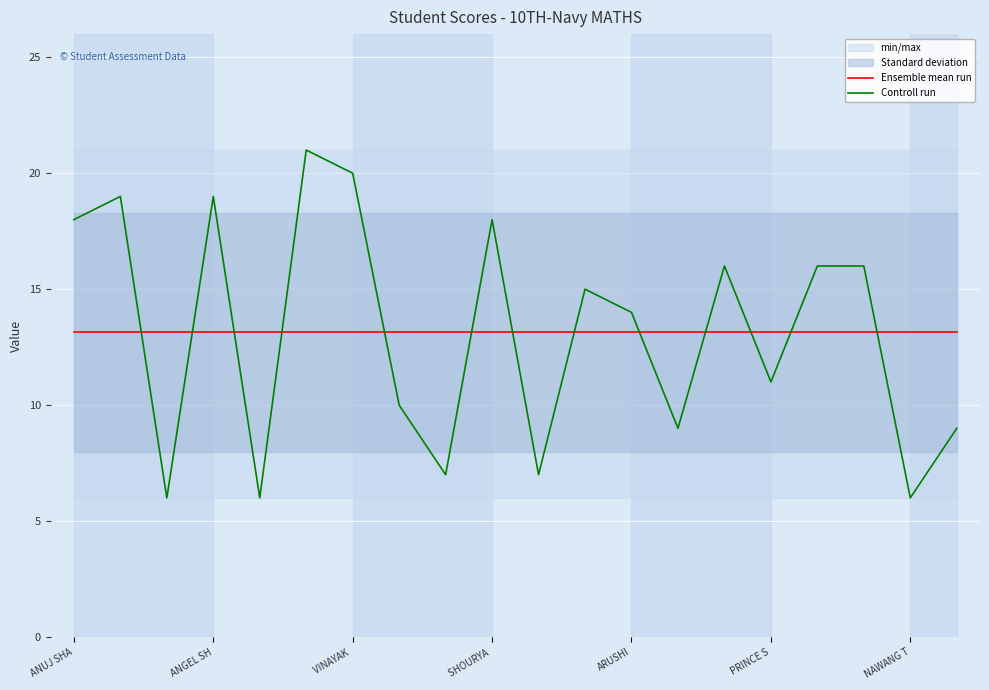

What is the approximate value of Ensemble mean run at ARUSHI?

13.2